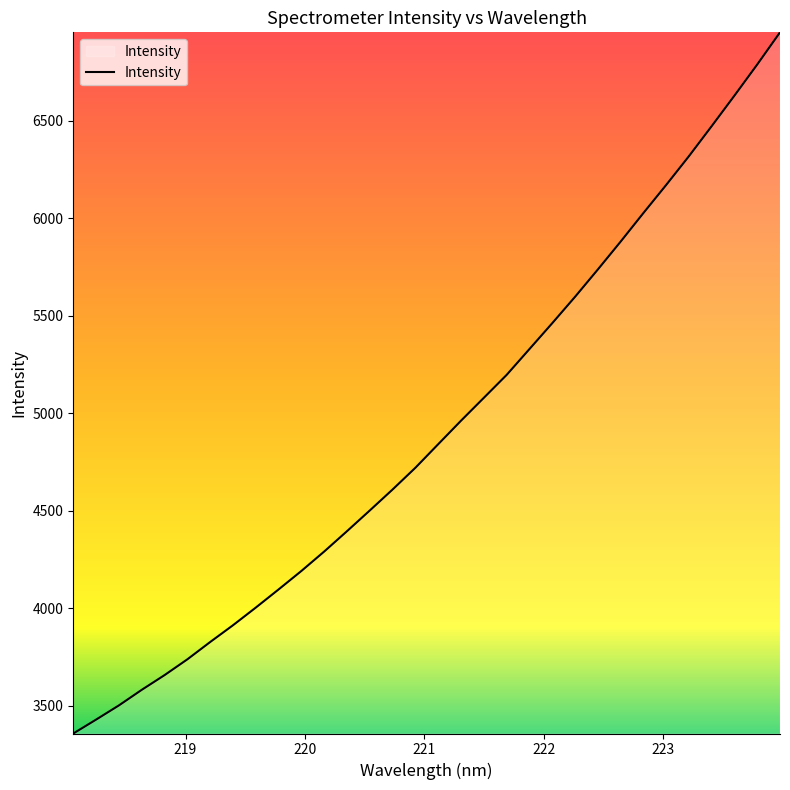

What is the minimum value shown in the chart?

3356.8